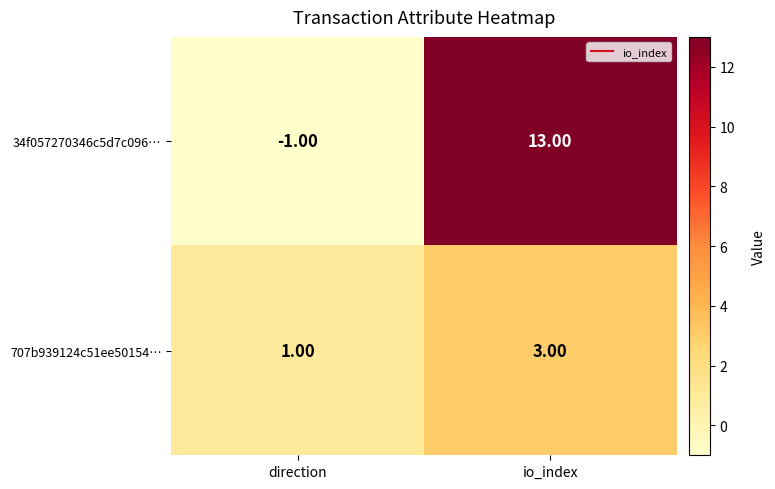

How many data points does each series have?

2